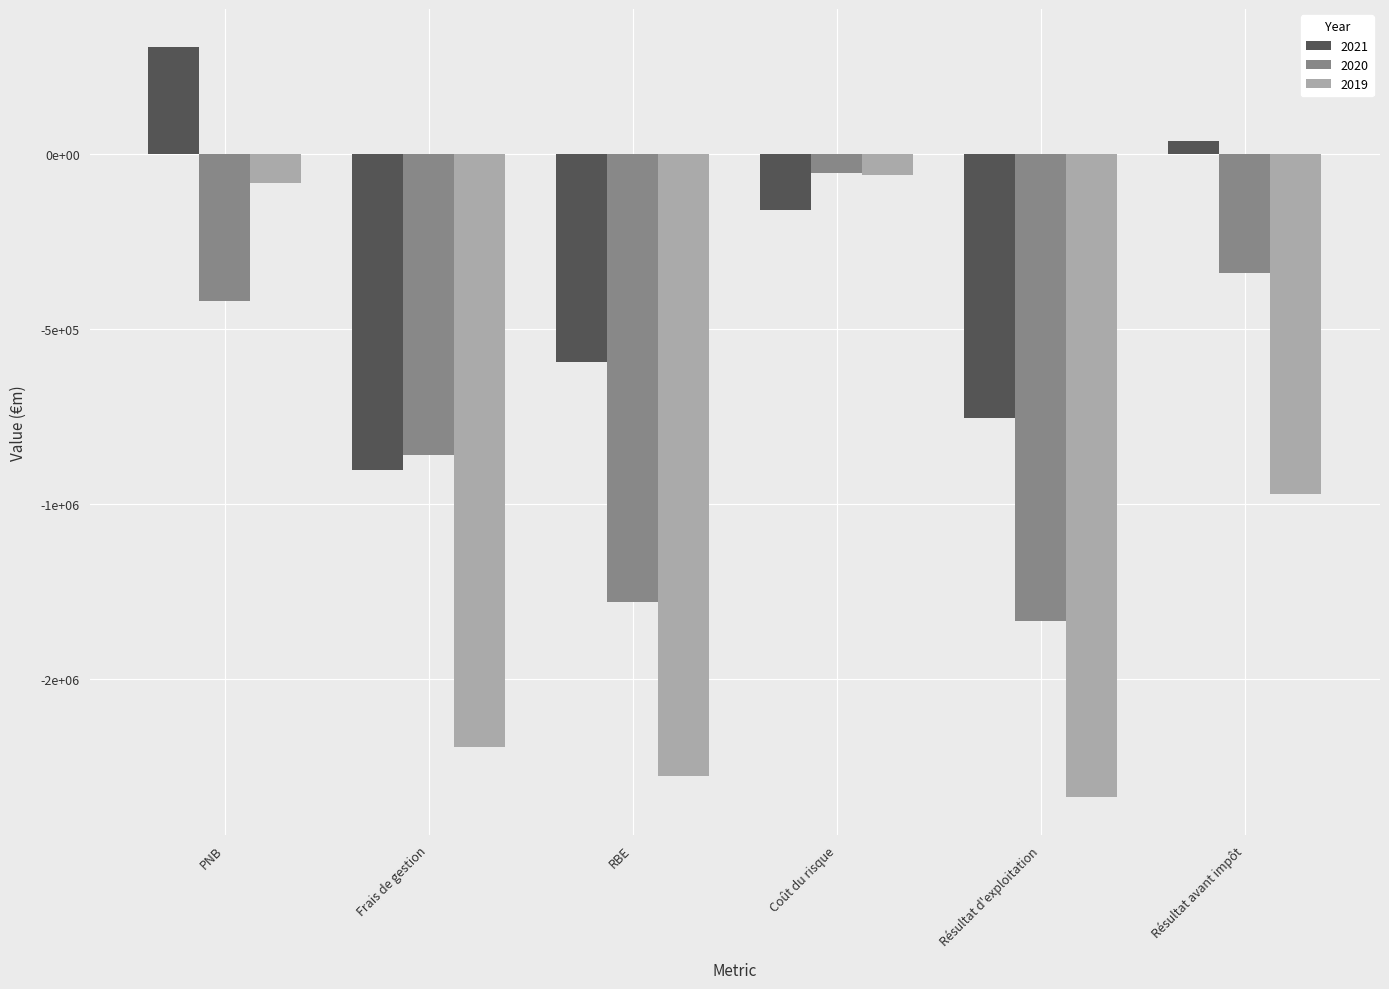

What are all the series names shown in the legend?

2021, 2020, 2019